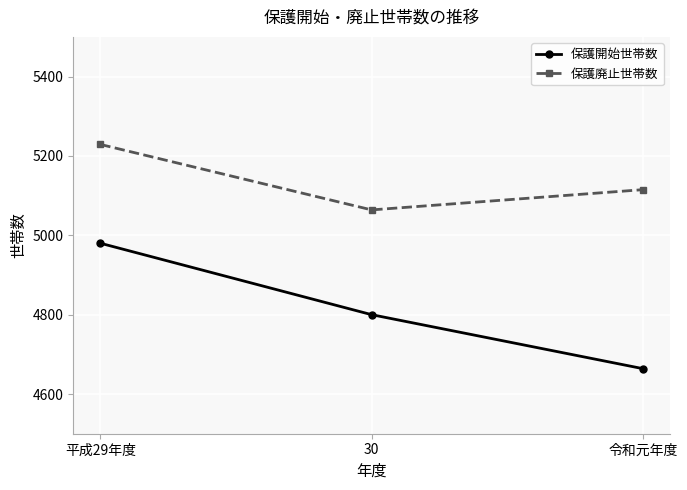

What is the sum of all 保護廃止世帯数 values?

15408